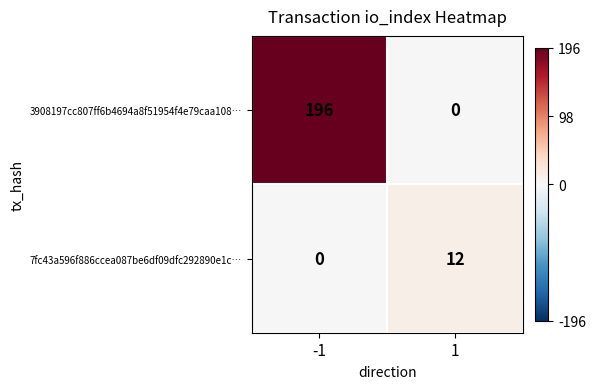

Which series has the largest total across all categories?

3908197cc807ff6b4694a8f51954f4e79caa108…